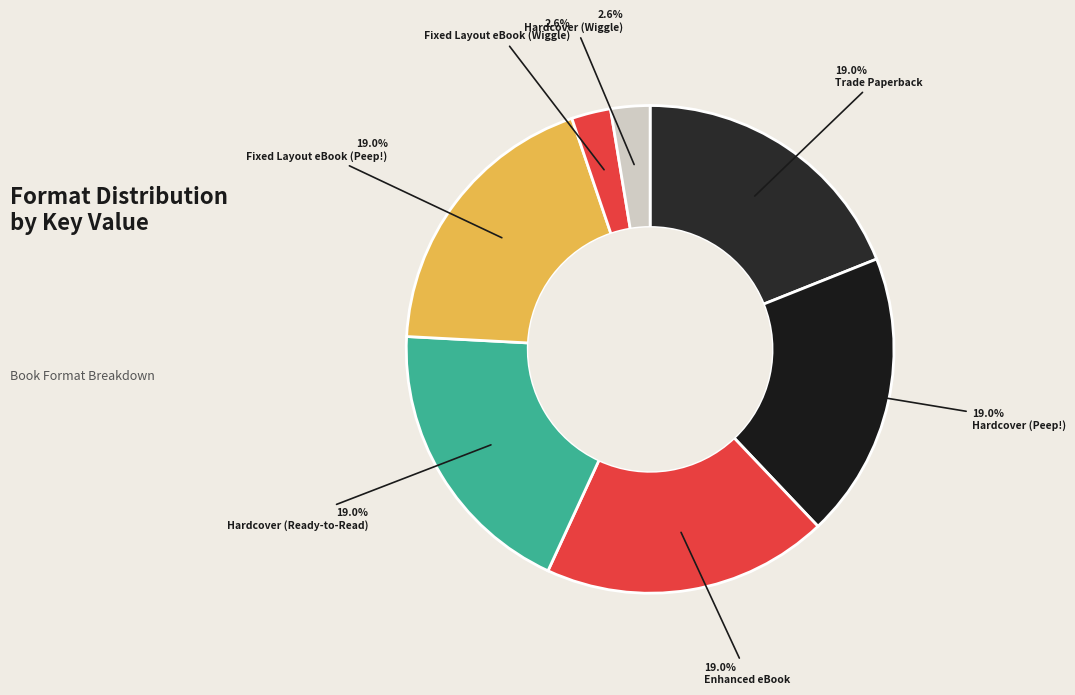

Rank the categories by value from highest to lowest.

Trade Paperback, Hardcover (Peep!), Enhanced eBook, Hardcover (Ready-to-Read), Fixed Layout eBook (Peep!), Fixed Layout eBook (Wiggle), Hardcover (Wiggle)